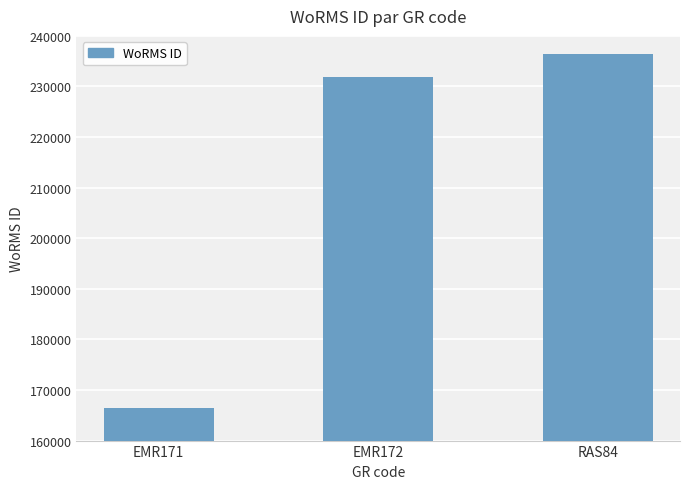

What is the change in value from EMR171 to EMR172?

+65320